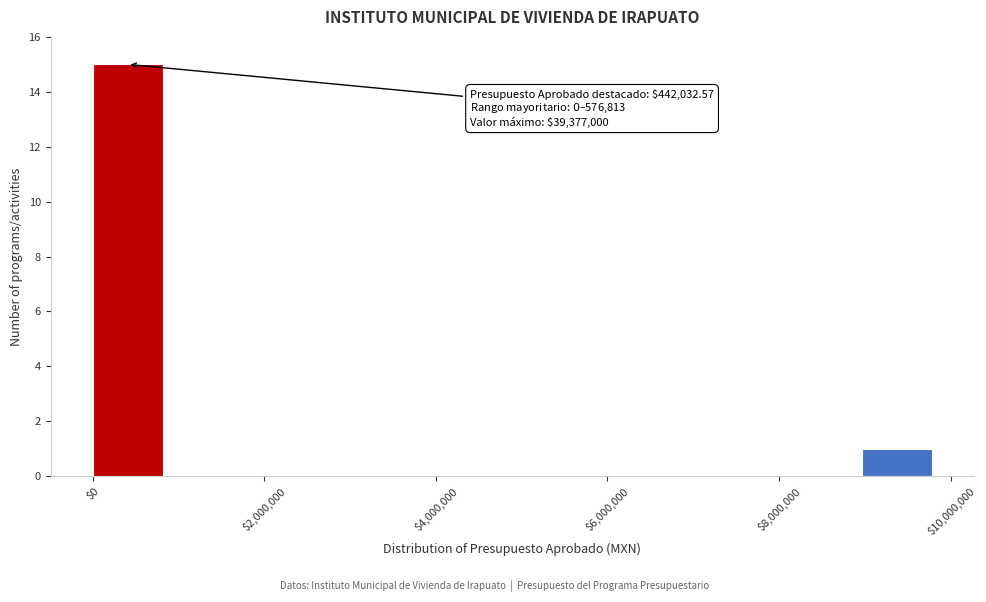

Which range on the x-axis has the tallest bar?

0 to 800000